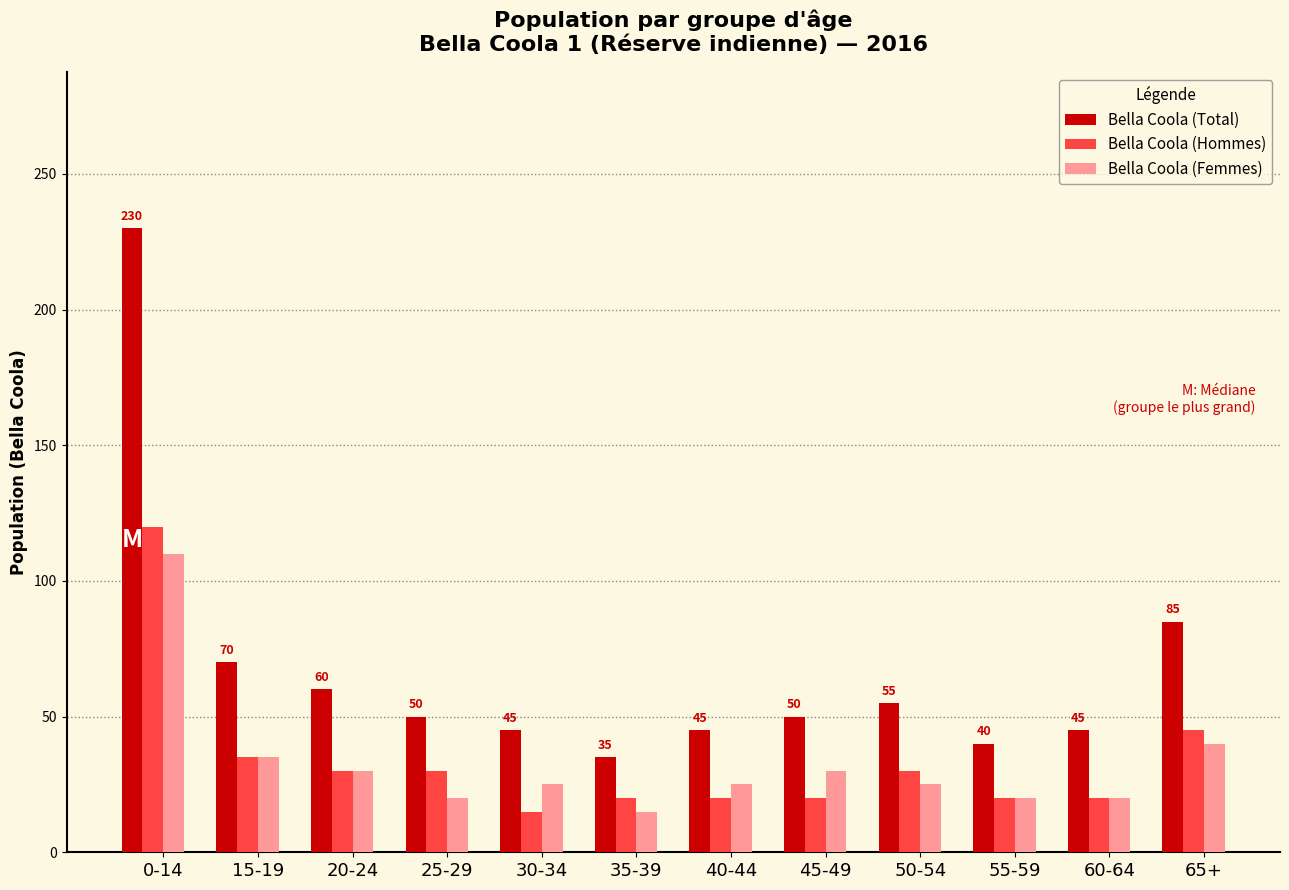

What is the label of the 3rd bar from the left?

20-24